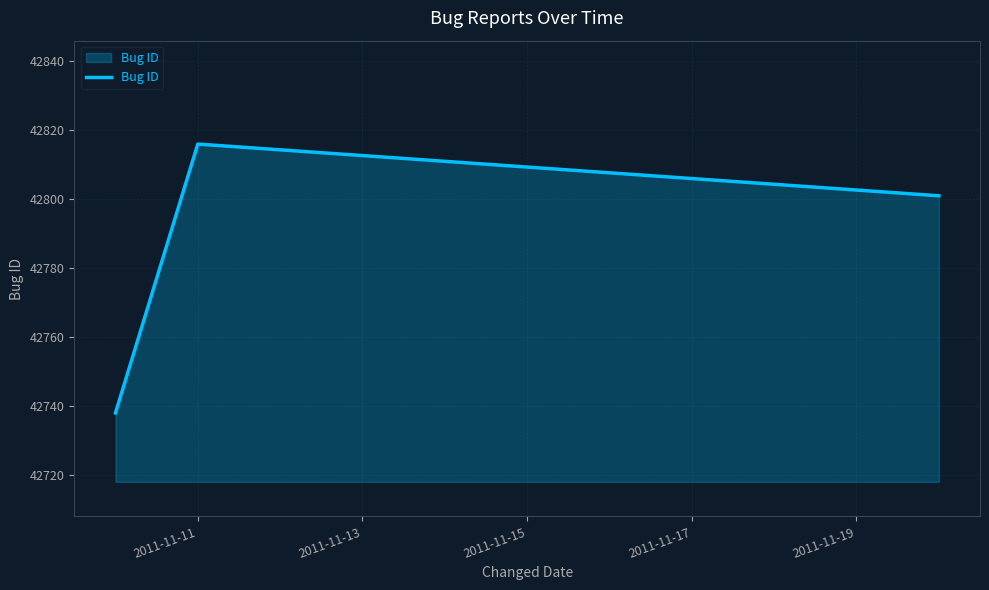

What is the difference between the maximum and minimum values?

78